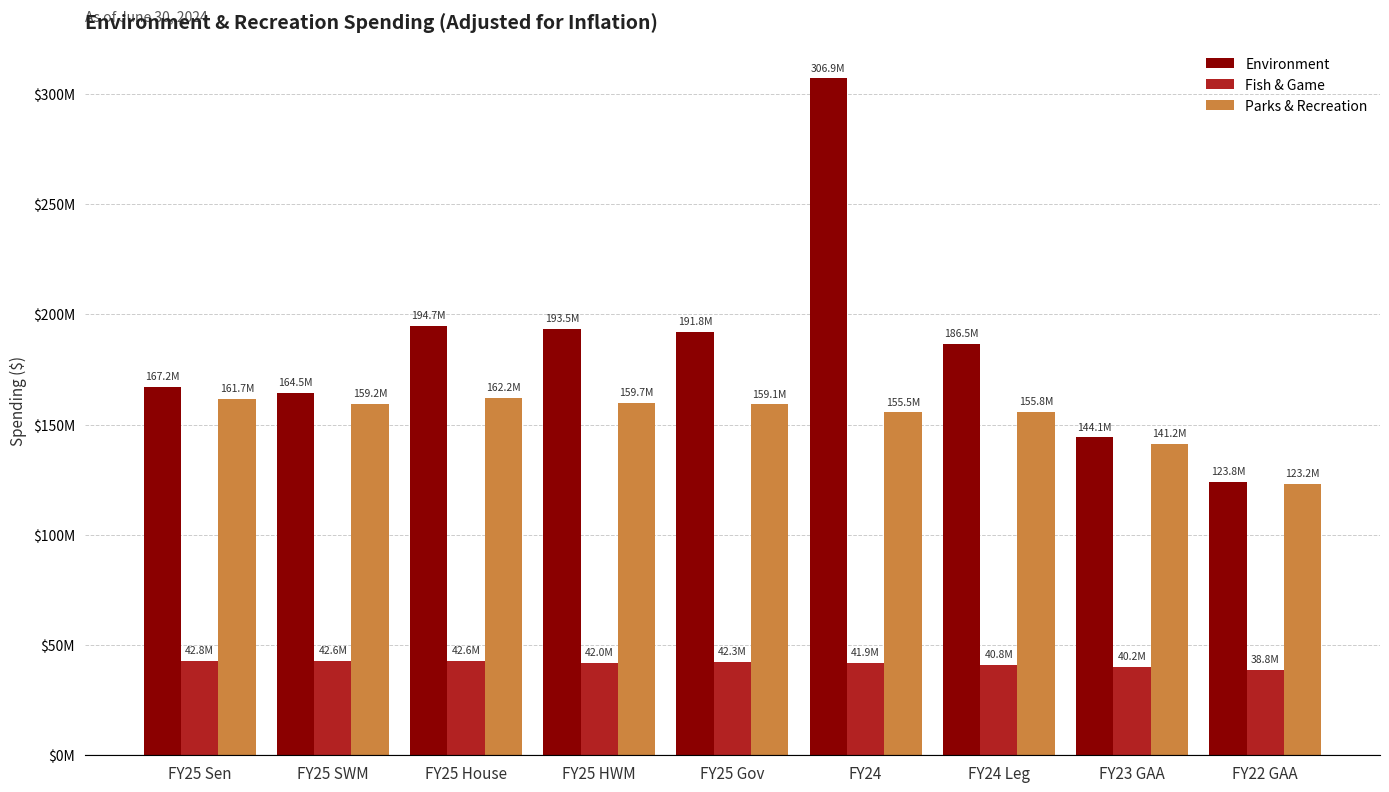

Rank the categories by Fish & Game value from lowest to highest.

FY22 GAA, FY23 GAA, FY24 Leg, FY24, FY25 HWM, FY25 Gov, FY25 SWM, FY25 House, FY25 Sen